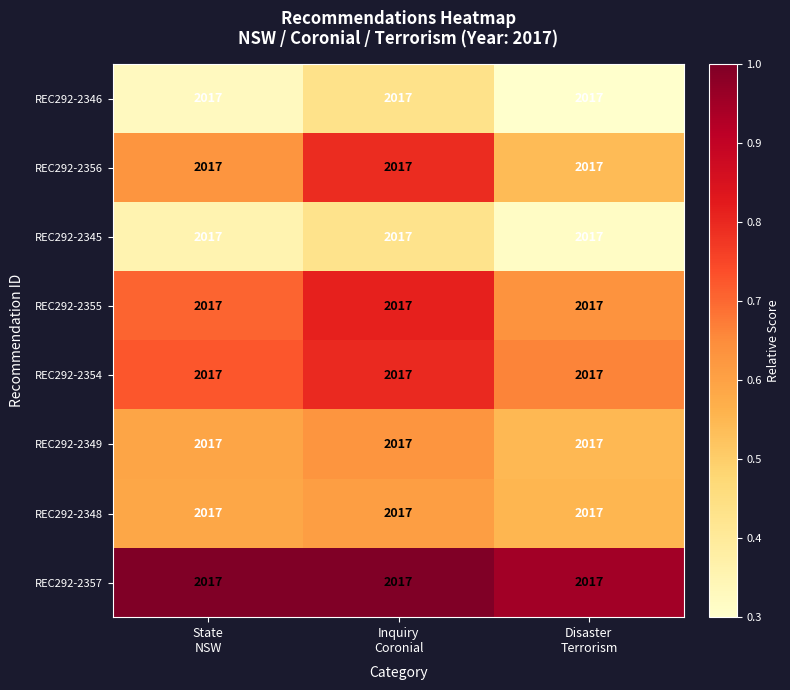

What is the lowest value of the REC292-2348 series?

0.6